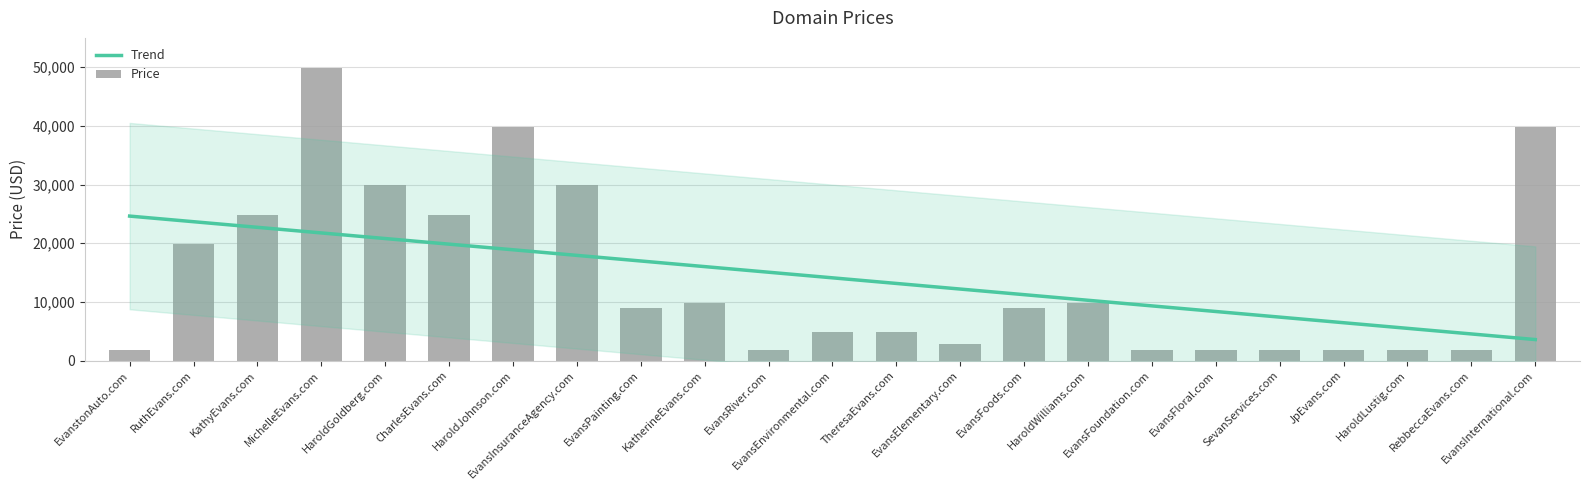

Does the chart contain any negative values?

No